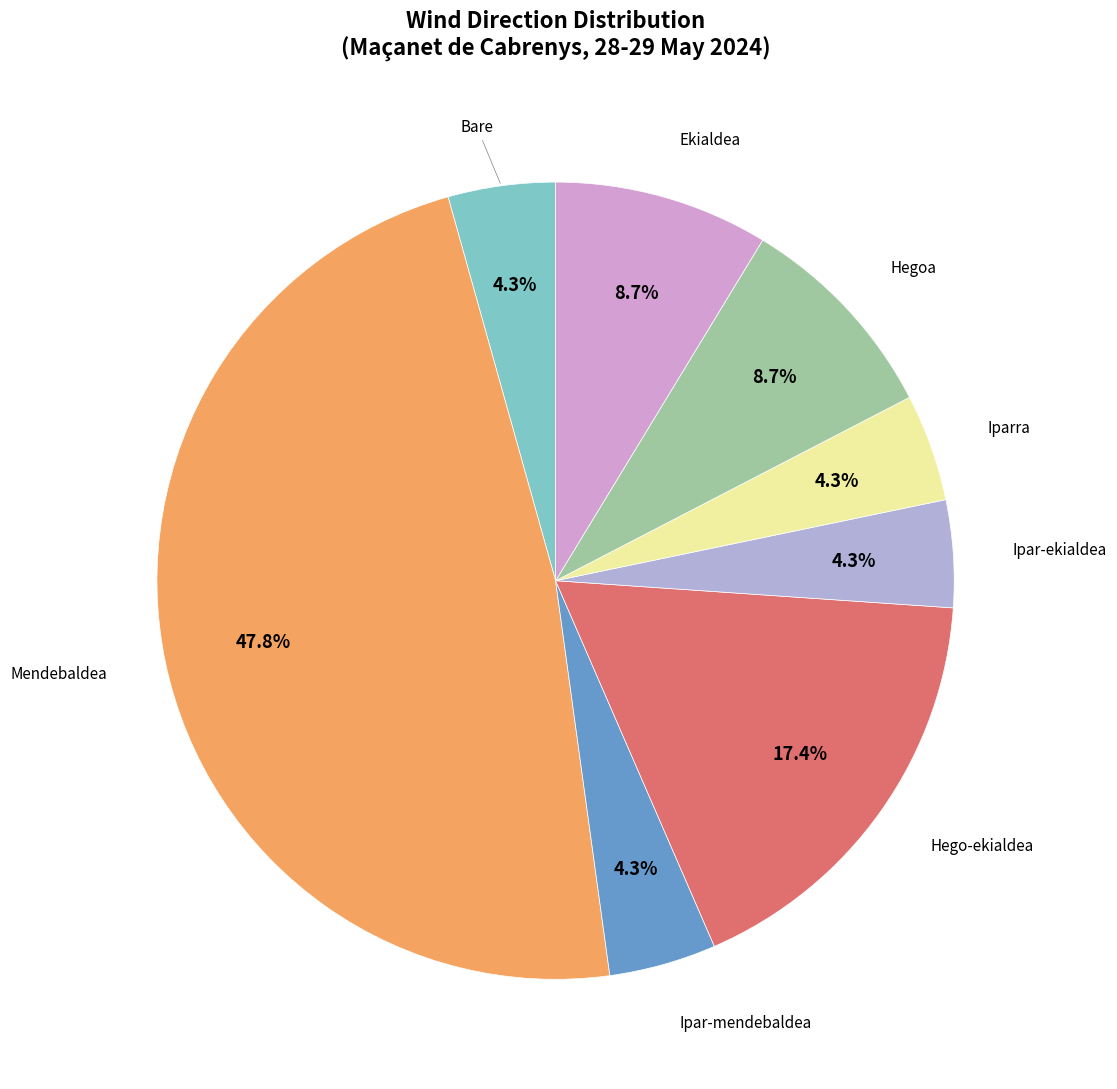

Approximately how many times larger is the value at Mendebaldea compared to Hego-ekialdea?

2.7